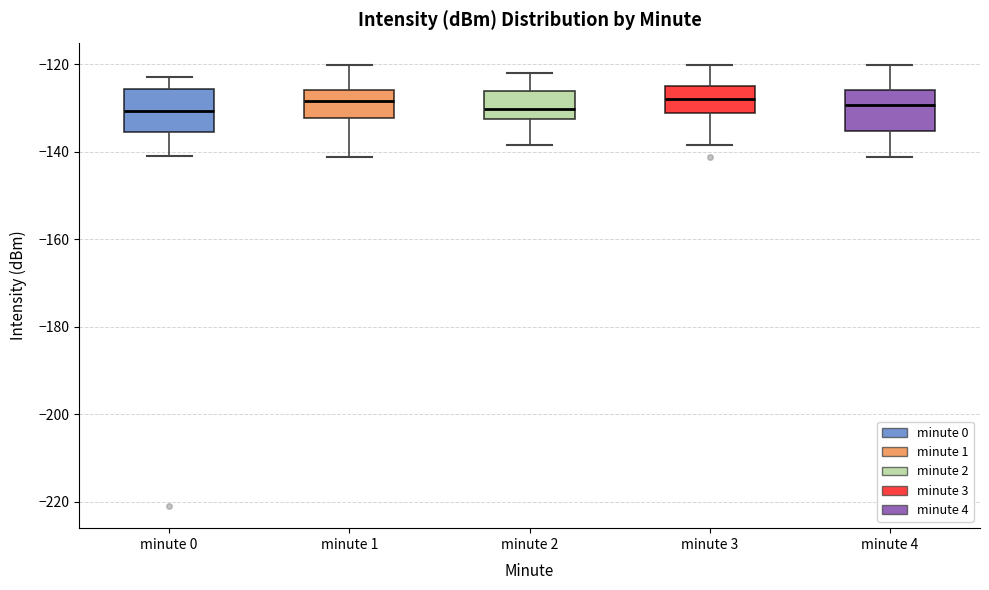

Reading left to right, transcribe this box plot: for each box, give where its median line is, the range the box spans, and where its two whiskers end, as read against the y-axis. The values are not printed on the chart, so give them approximately, as read against the axis.

minute 0: median -130, box -136 to -126, whiskers -142 to -122
minute 1: median -128, box -132 to -126, whiskers -142 to -120
minute 2: median -130, box -132 to -126, whiskers -138 to -122
minute 3: median -128, box -132 to -126, whiskers -138 to -120
minute 4: median -130, box -136 to -126, whiskers -142 to -120